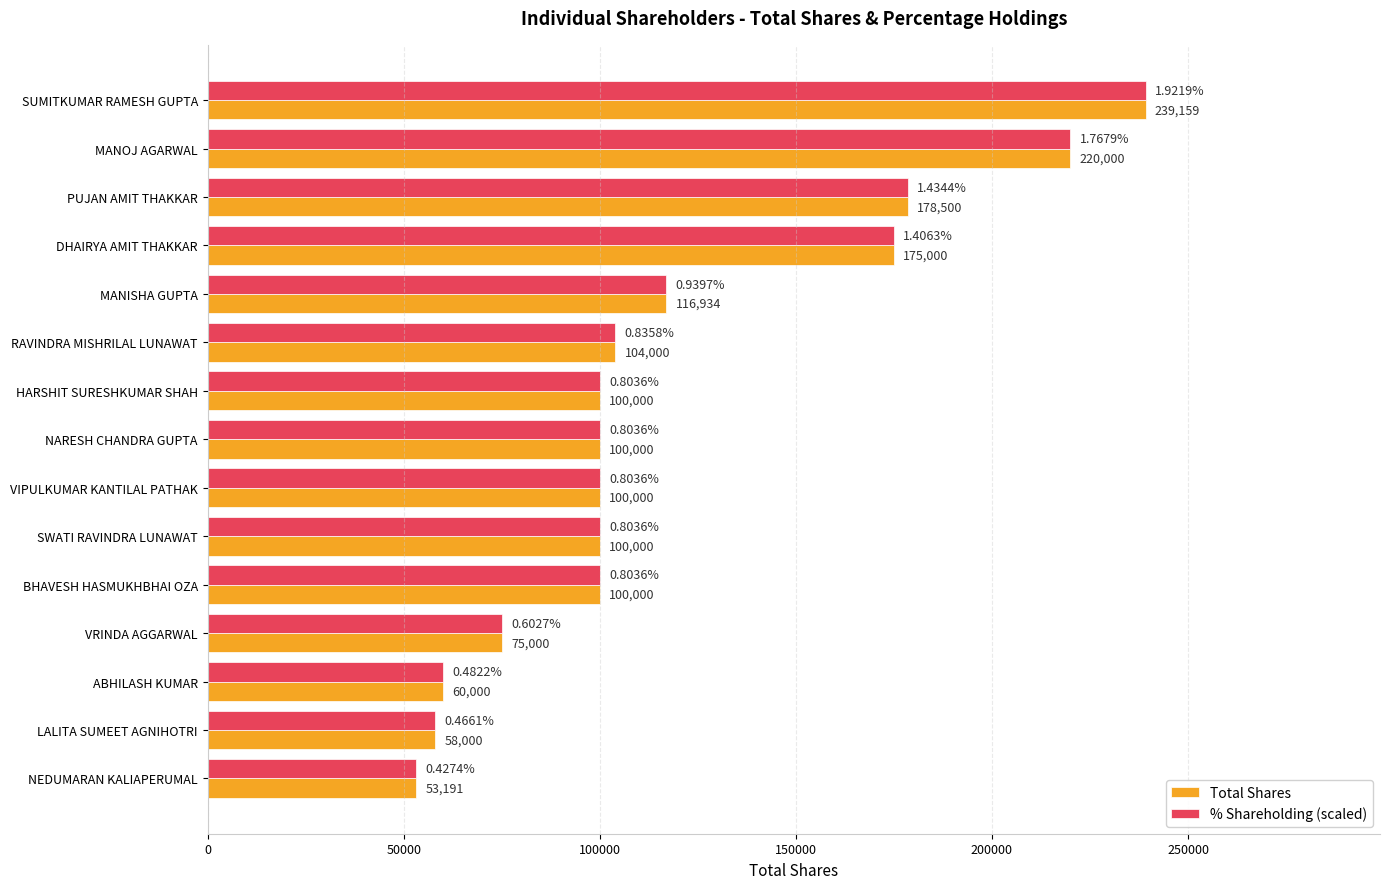

What is the sum of all Total Shares values?

1779784.0